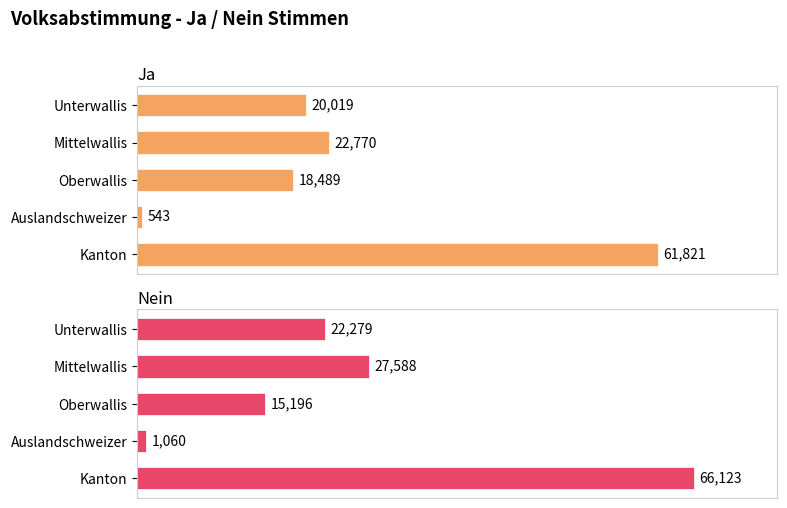

What is the sum of the Ja values at Unterwallis and Mittelwallis?

42789